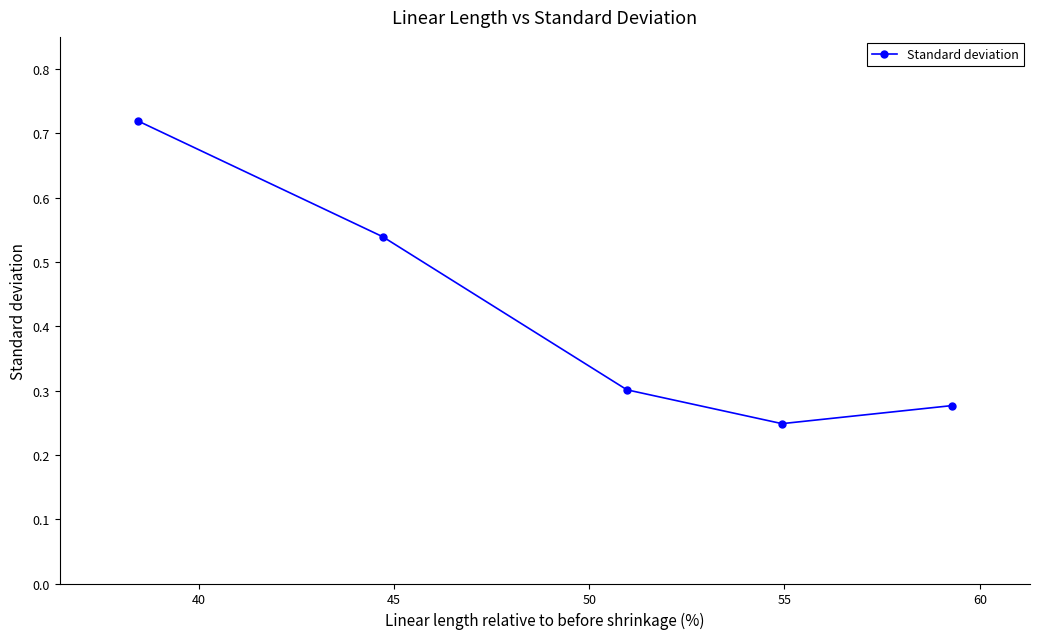

How many interior local valleys (lower than both neighbors) does the data have?

1